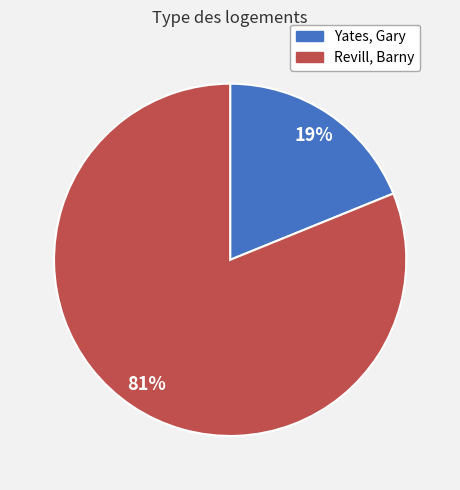

To the nearest percent, what is the combined percentage of Revill, Barny and Yates, Gary?

100%